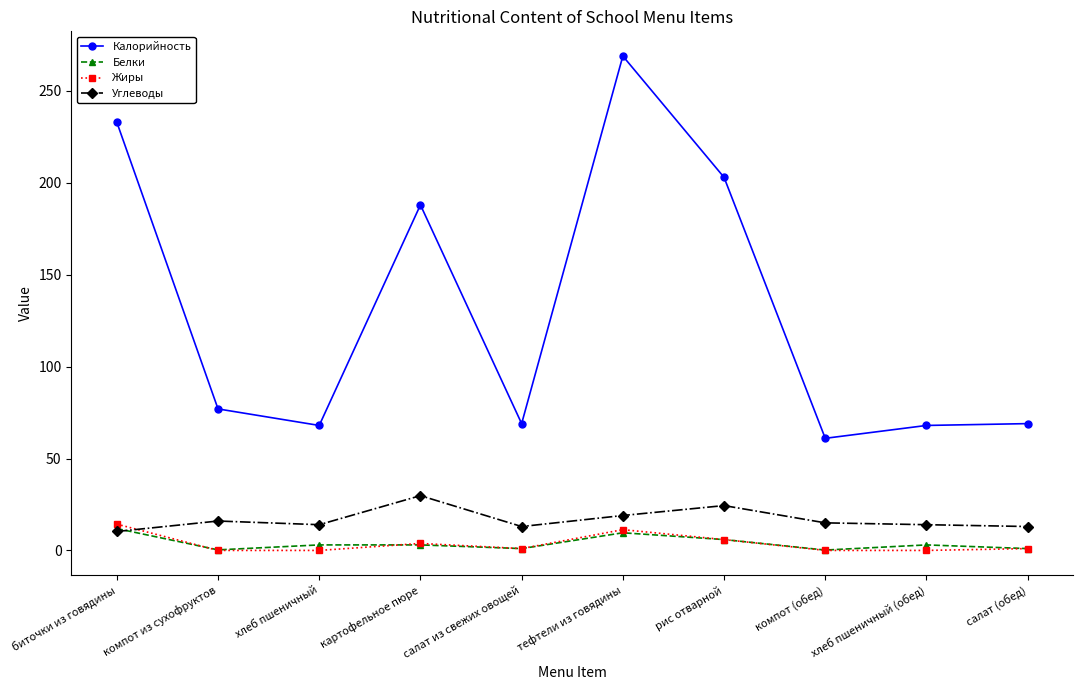

At which category is the sum across all series the highest?

тефтели из говядины